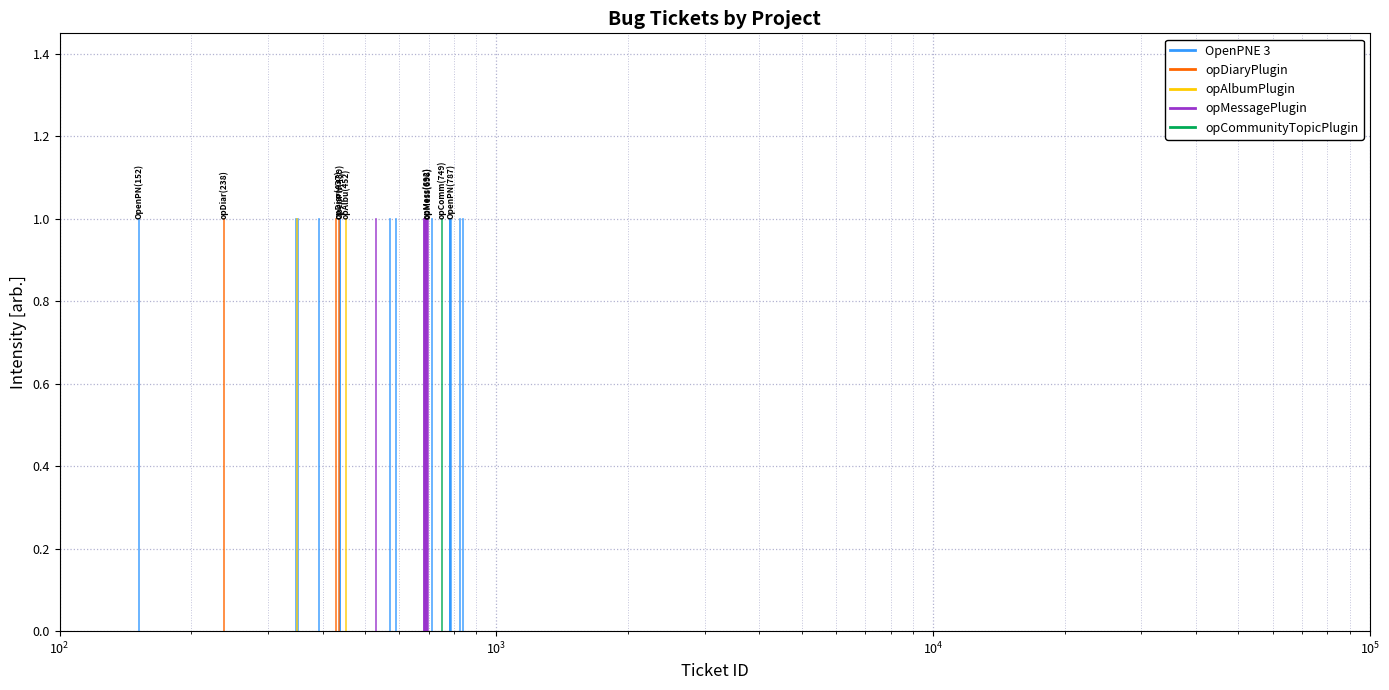

Rank the series by their maximum value, from highest to lowest.

OpenPNE 3, opDiaryPlugin, opAlbumPlugin, opMessagePlugin, opCommunityTopicPlugin